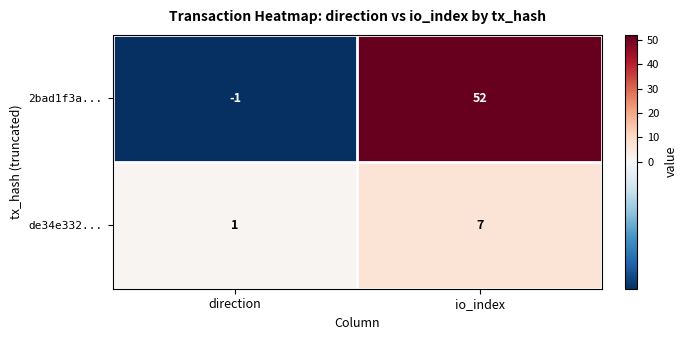

Reading left to right, extract all data points from this chart.

2bad1f3a...: -1	52
de34e332...: 1	7